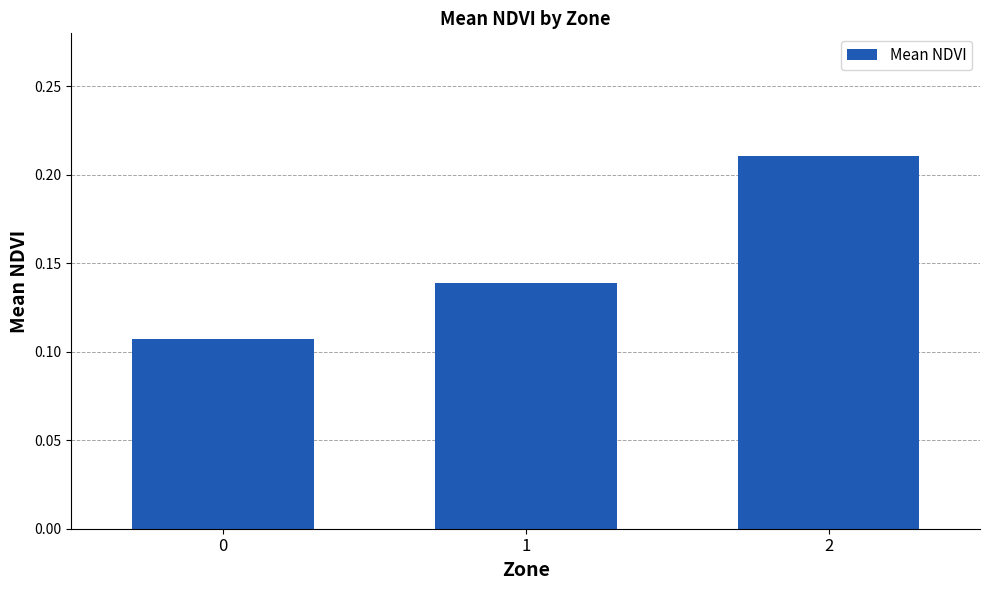

List the labels in order of value, smallest first.

0, 1, 2